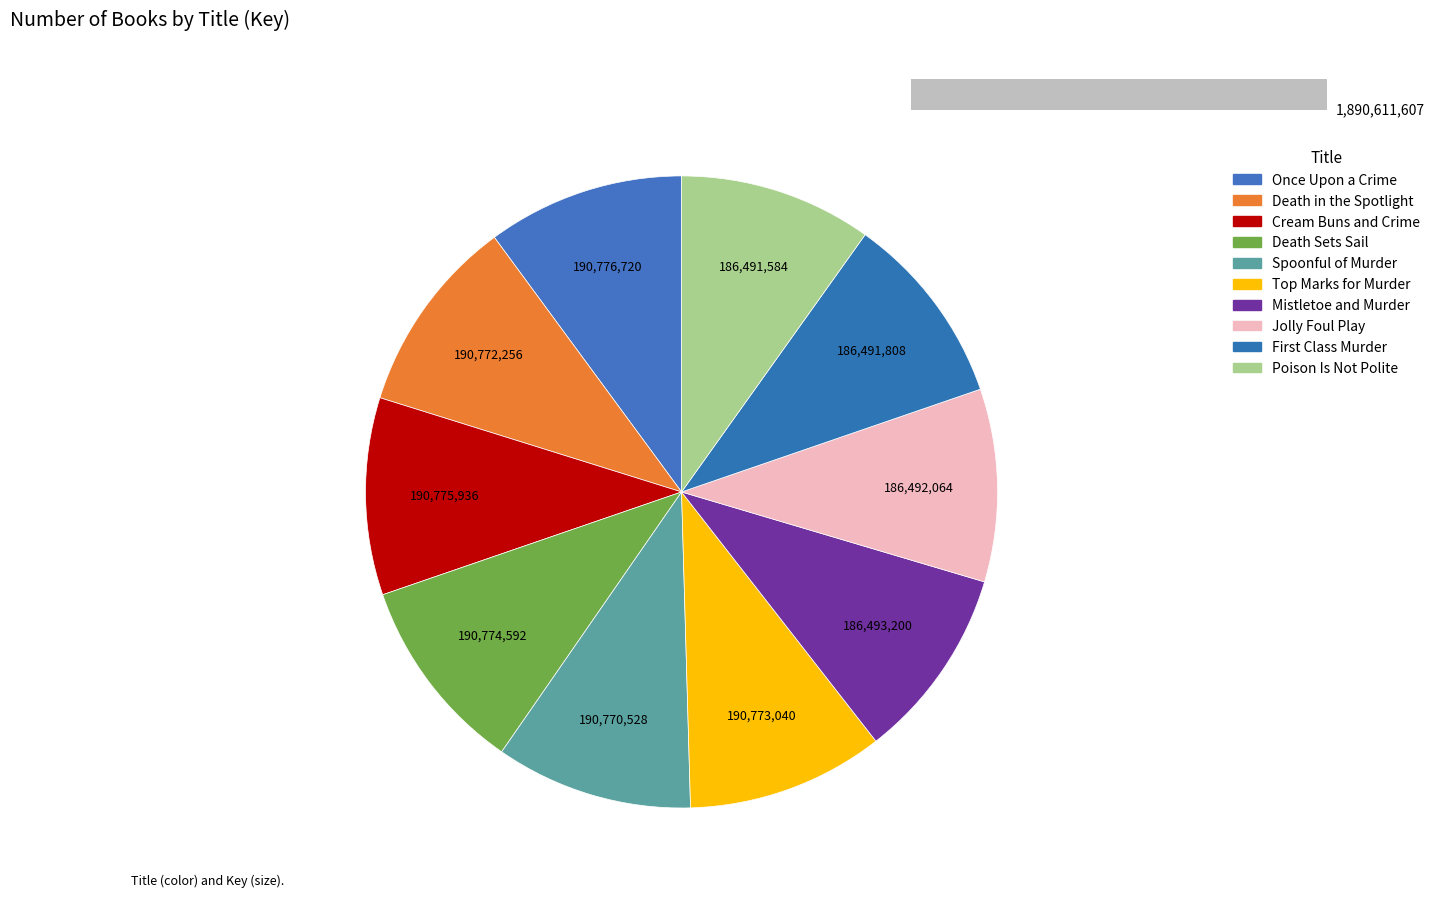

Does Poison Is Not Polite account for over 50% of the chart?

No